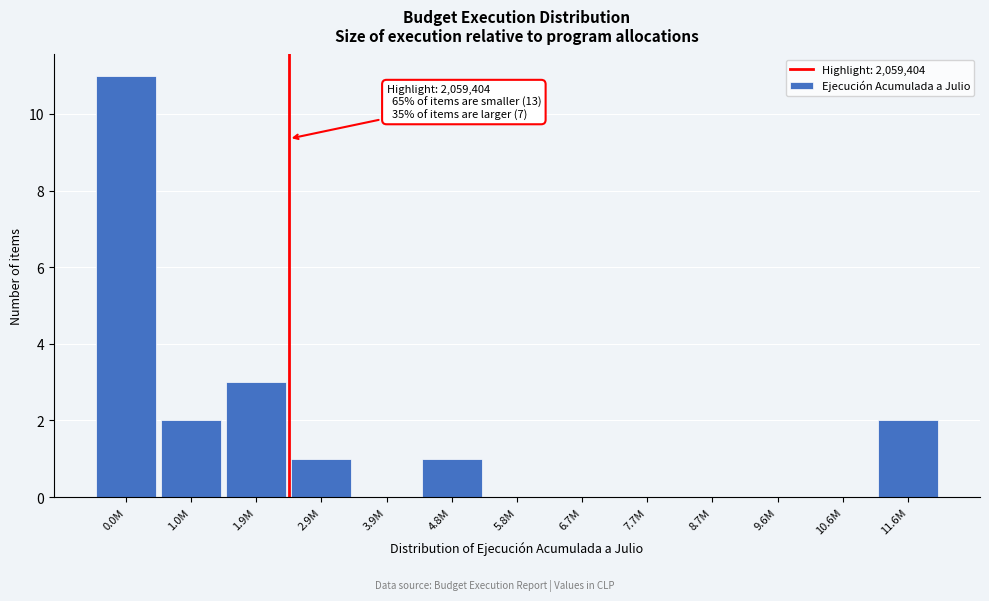

Reading left to right, list all the values displayed in this chart.

0.0M=11	1.0M=2	1.9M=3	2.9M=1	3.9M=0	4.8M=1	5.8M=0	6.7M=0	7.7M=0	8.7M=0	9.6M=0	10.6M=0	11.6M=2